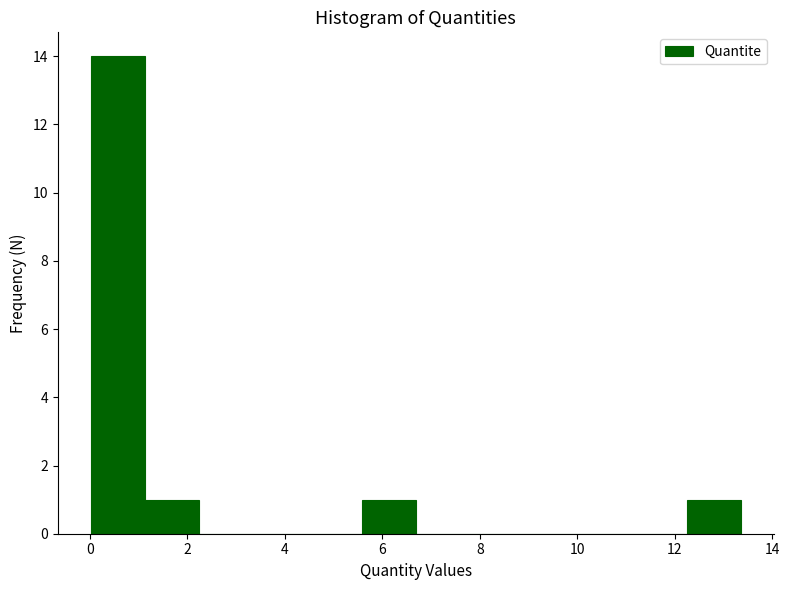

Which range on the x-axis has the tallest bar?

0.0 to 1.2